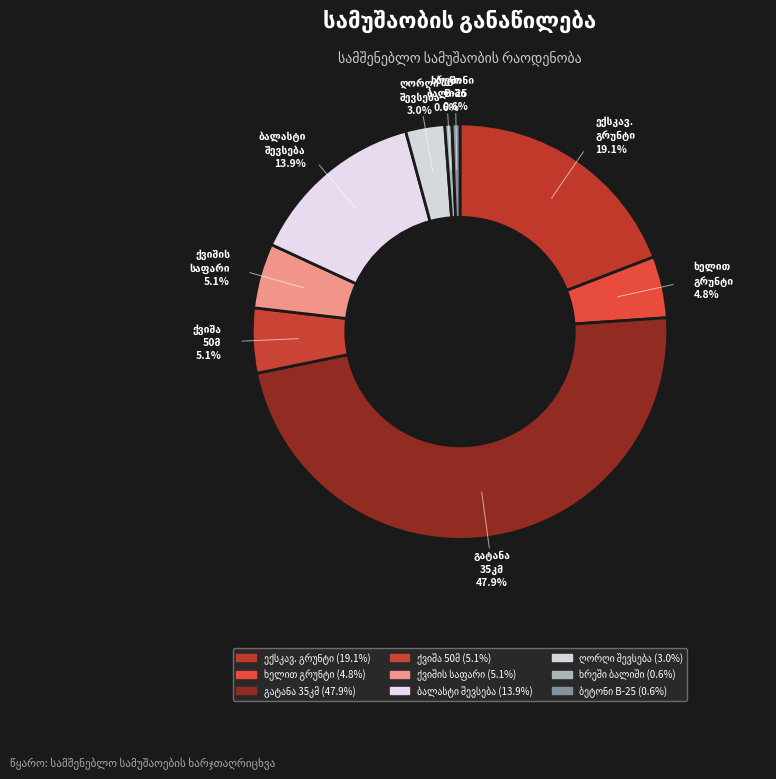

How many slices are in this pie chart?

9